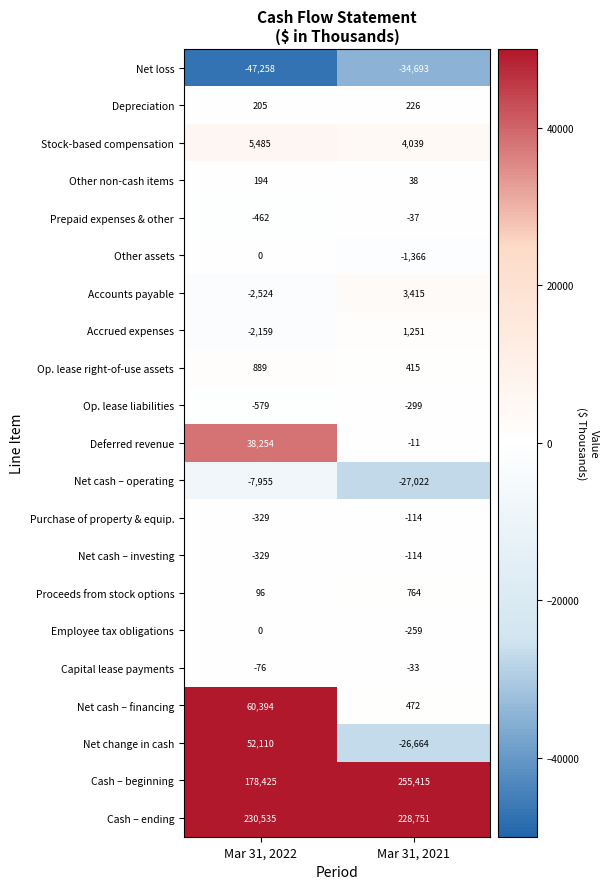

How many categories are shown in the chart?

2